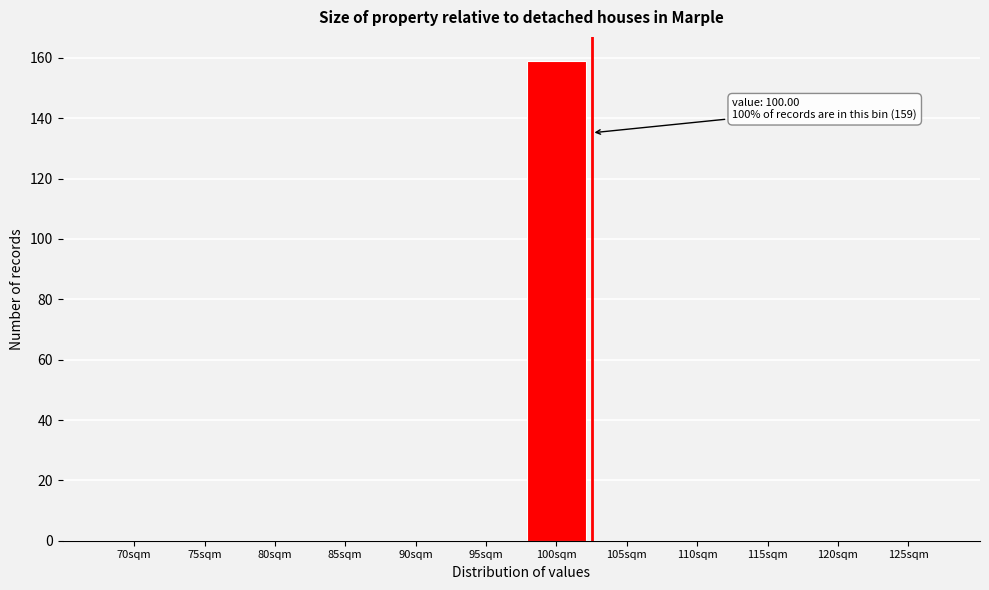

Reading left to right, list all the values displayed in this chart.

70sqm=0	75sqm=0	80sqm=0	85sqm=0	90sqm=0	95sqm=0	100sqm=159	105sqm=0	110sqm=0	115sqm=0	120sqm=0	125sqm=0